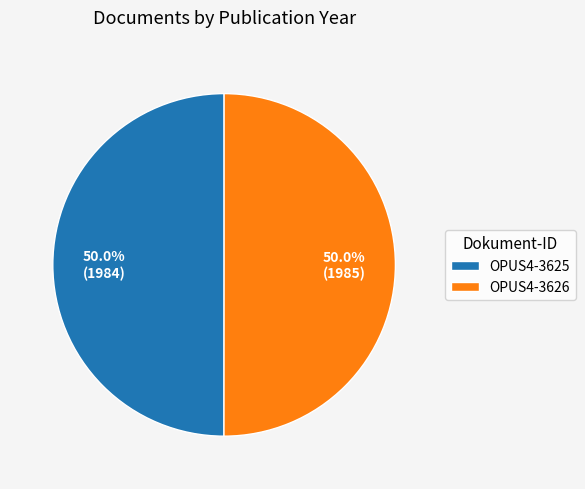

Combined, do OPUS4-3625 and OPUS4-3626 account for over 50%?

Yes